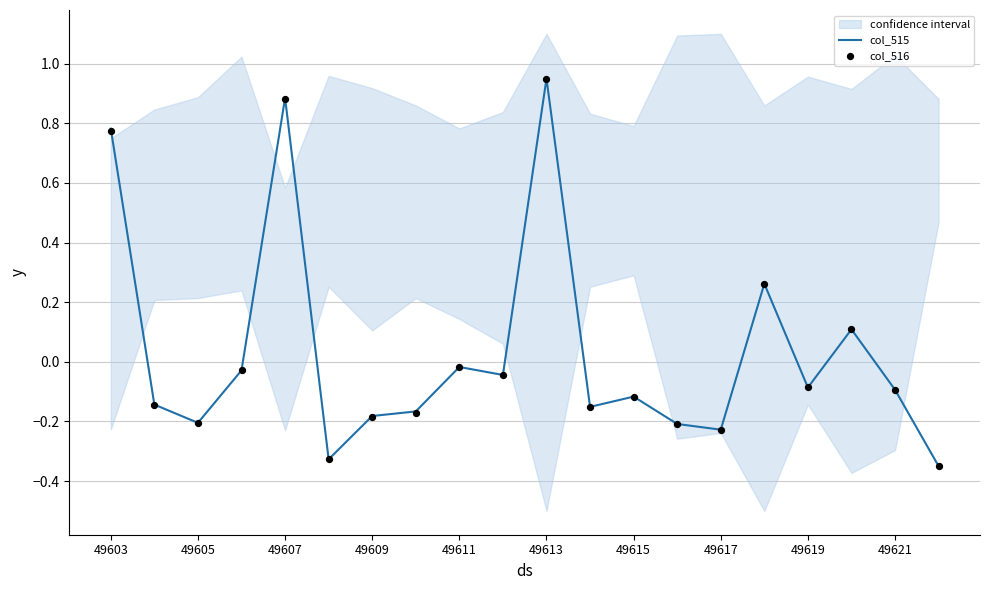

Which series contains the lowest Y value?

col_515